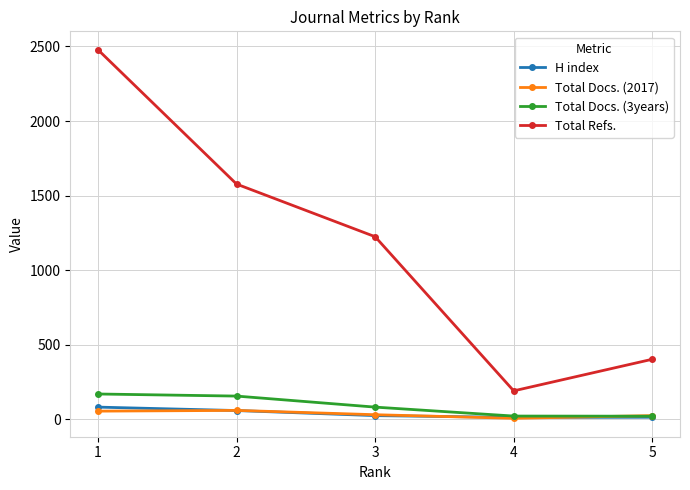

The value of Total Docs. (3years) at 2 is 155. True or false?

True